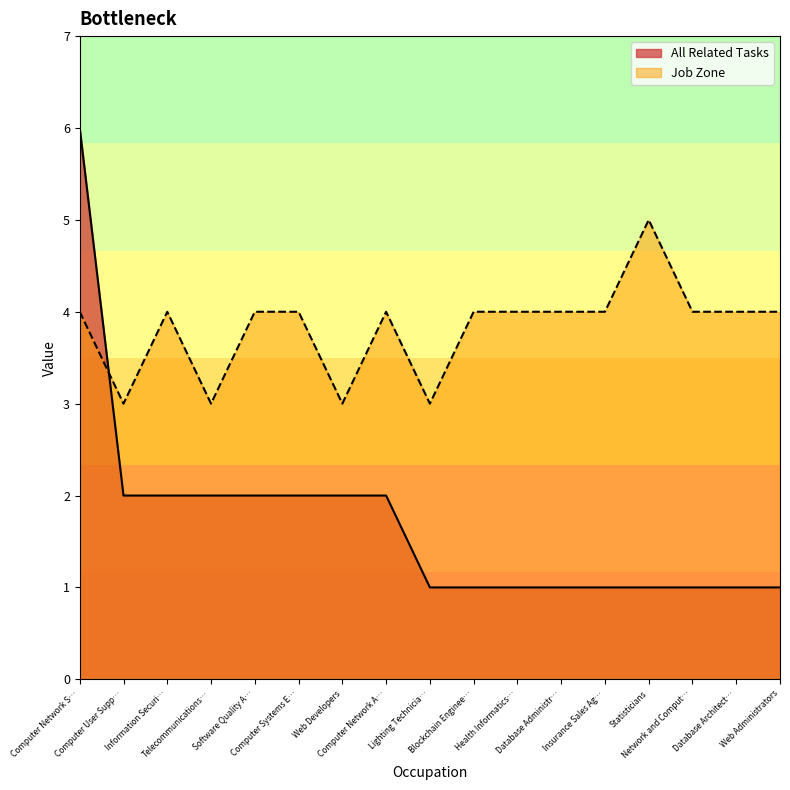

True or false: All Related Tasks has a value of 2 at Web Administrators.

False